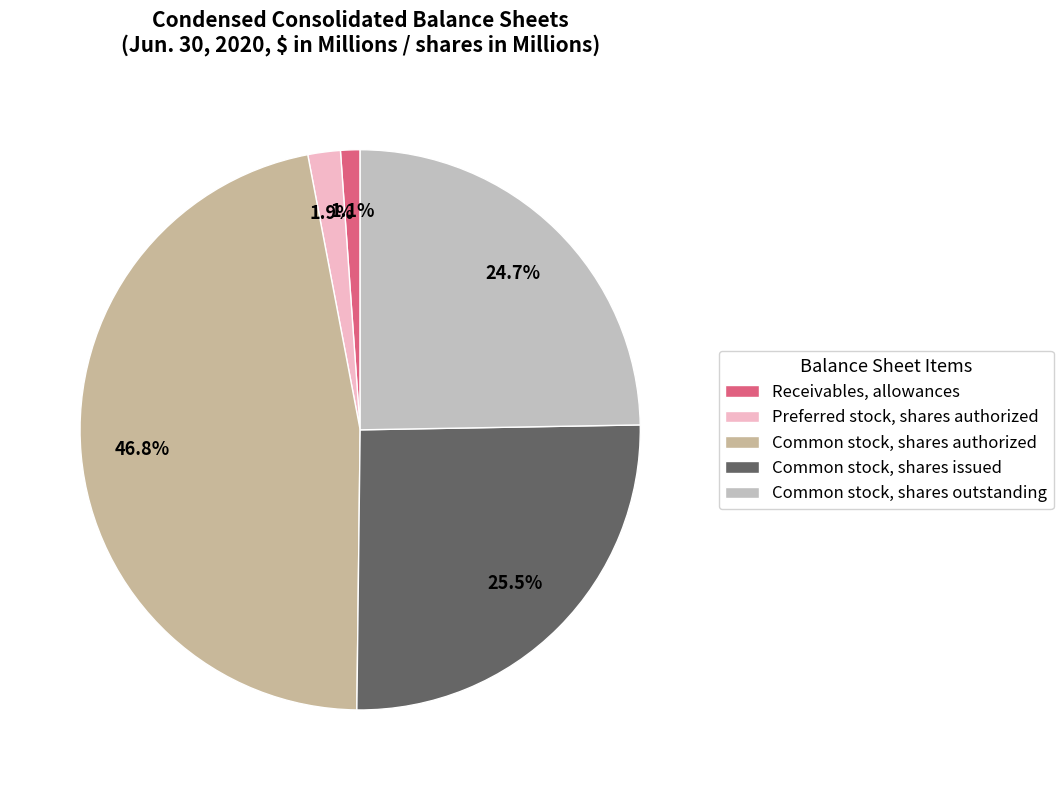

How many slices are in this pie chart?

5